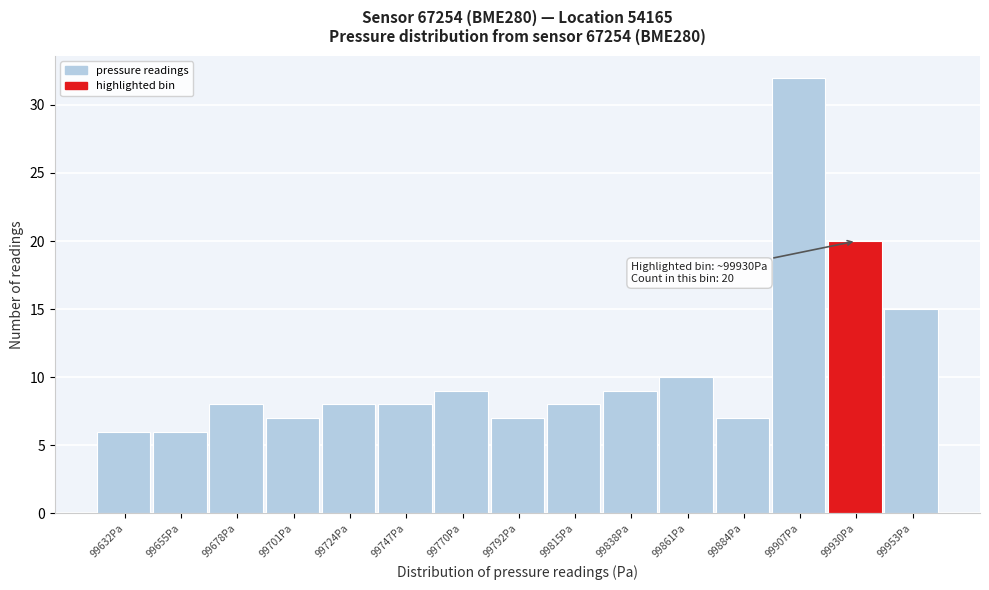

Reading left to right, transcribe all the data shown in this chart.

6	6	8	7	8	8	9	7	8	9	10	7	32	20	15